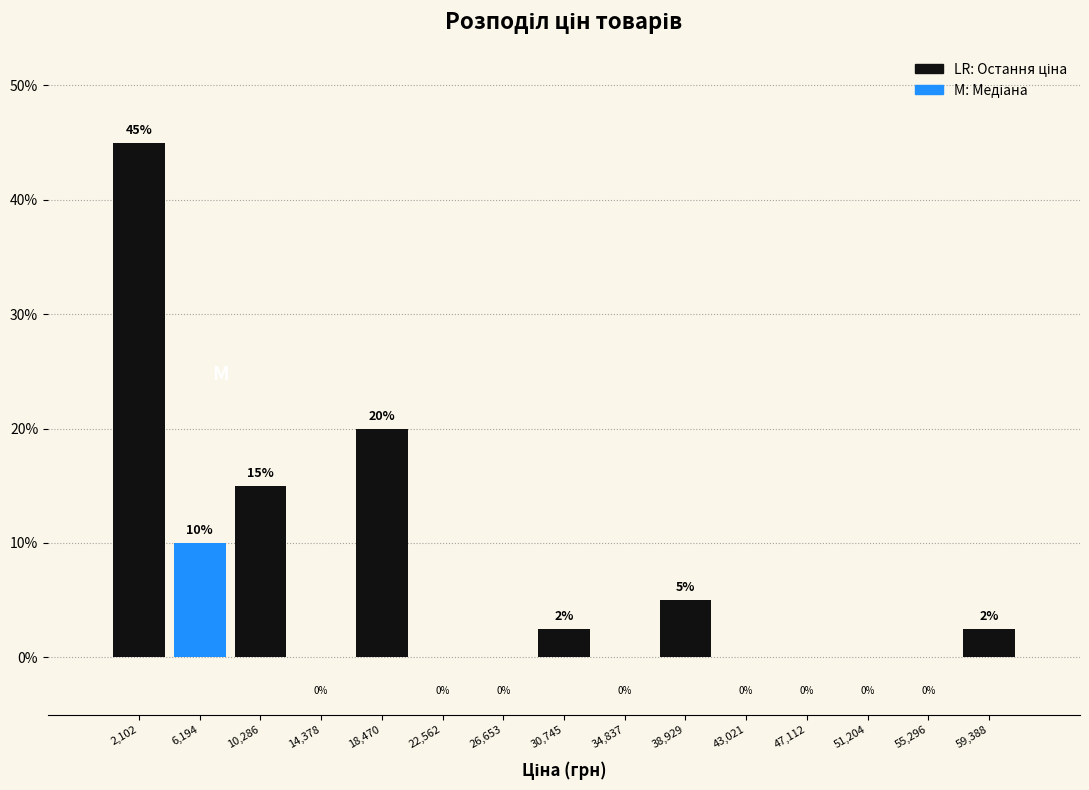

Which range on the x-axis has the tallest bar?

0 to 4000